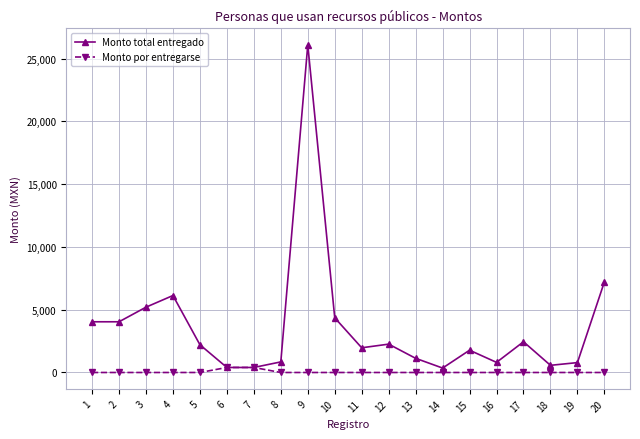

The value of Monto total entregado at 9 is 26100.0. True or false?

True